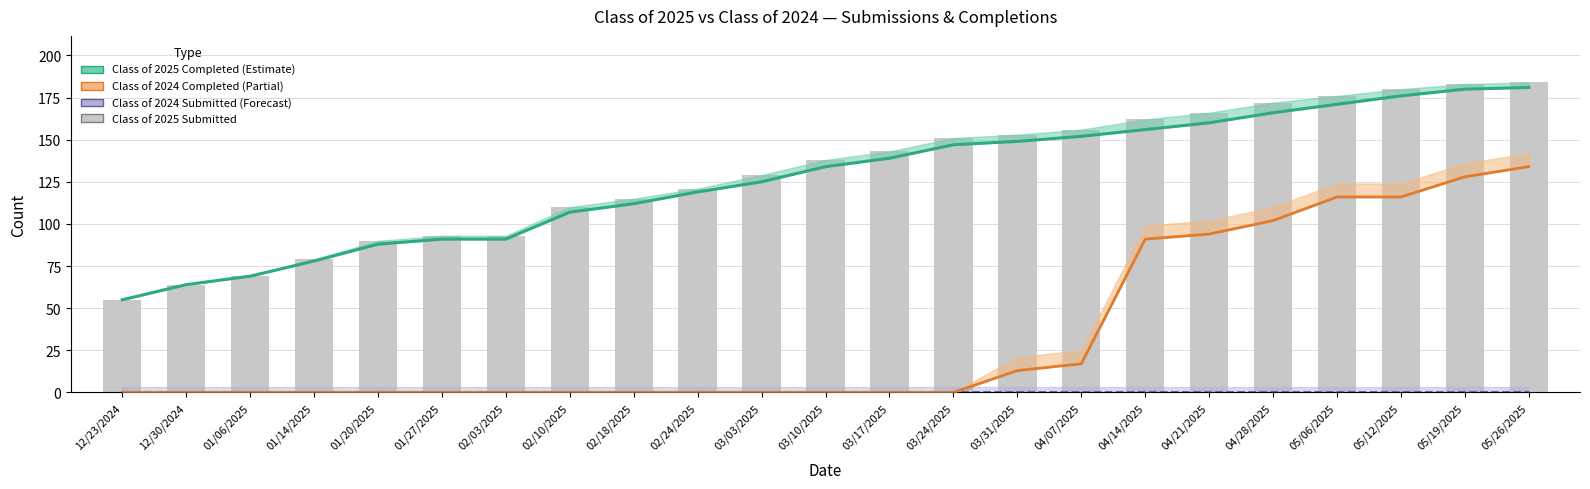

What is the approximate value of Class of 2025 Submitted at 02/18/2025?

115